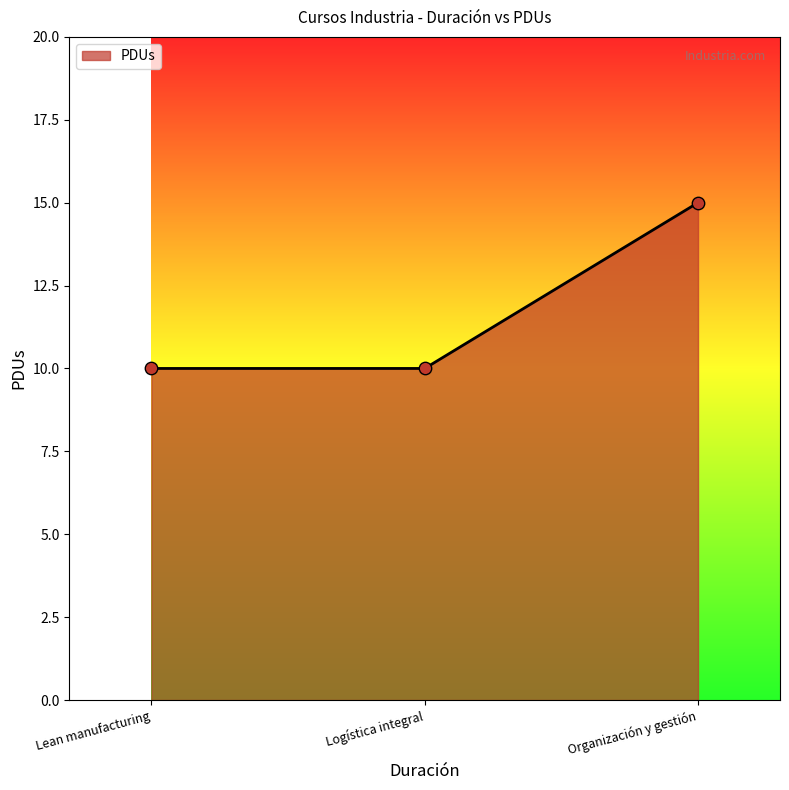

What is the change in value from Lean manufacturing to Organización y gestión?

+5